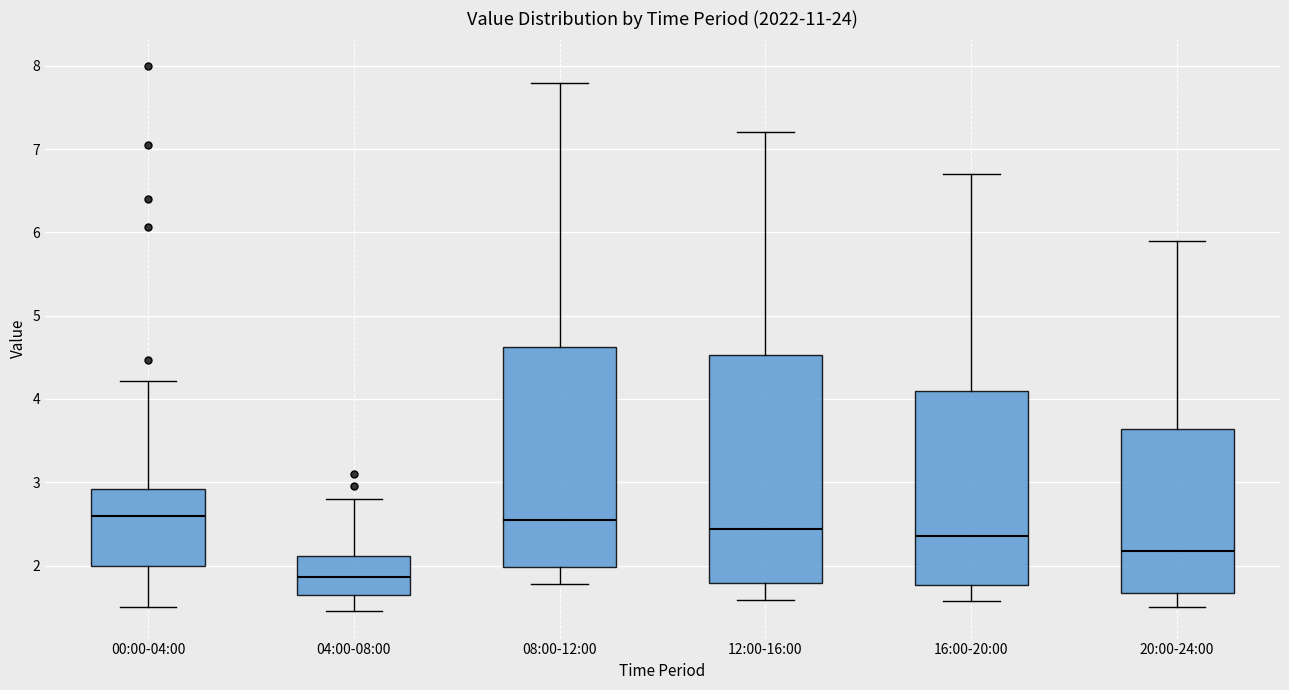

Which box's median line is the lowest?

04:00-08:00